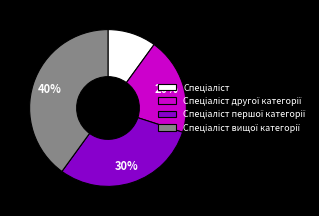

To the nearest percent, what is the average slice percentage?

25%